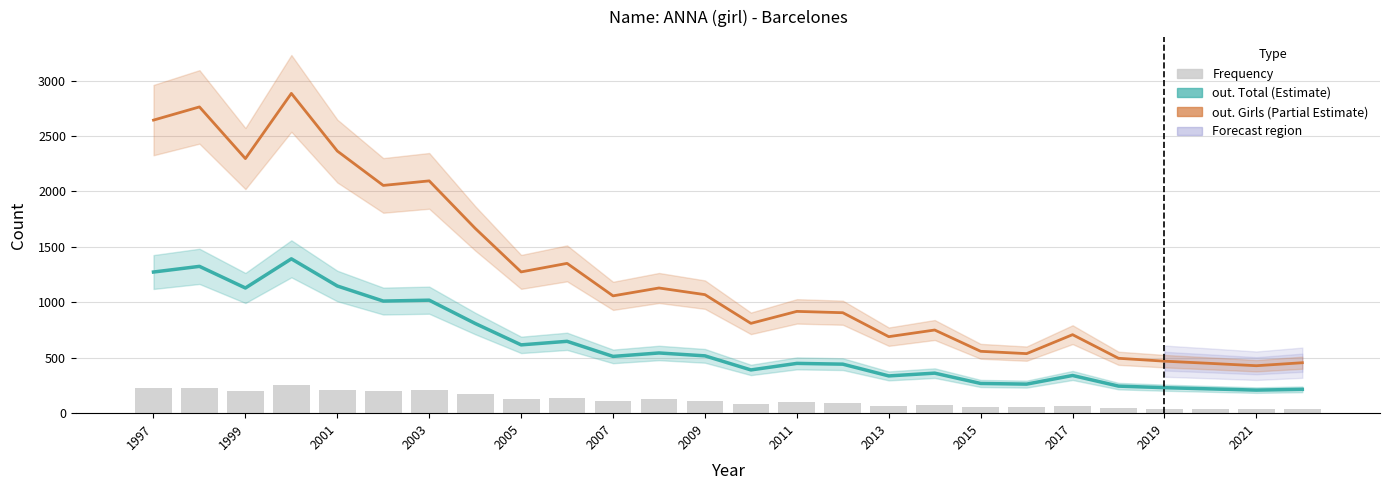

How many values in the out. Girls (Partial Estimate) series are below 1058?

13